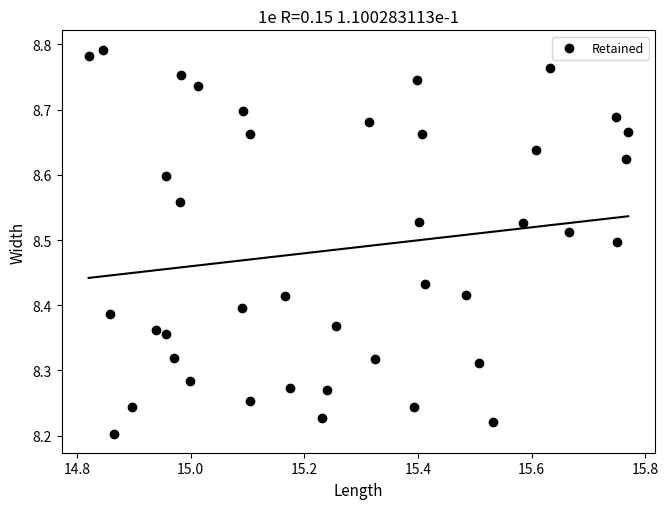

What is the range of X values (max minus min)?

0.9